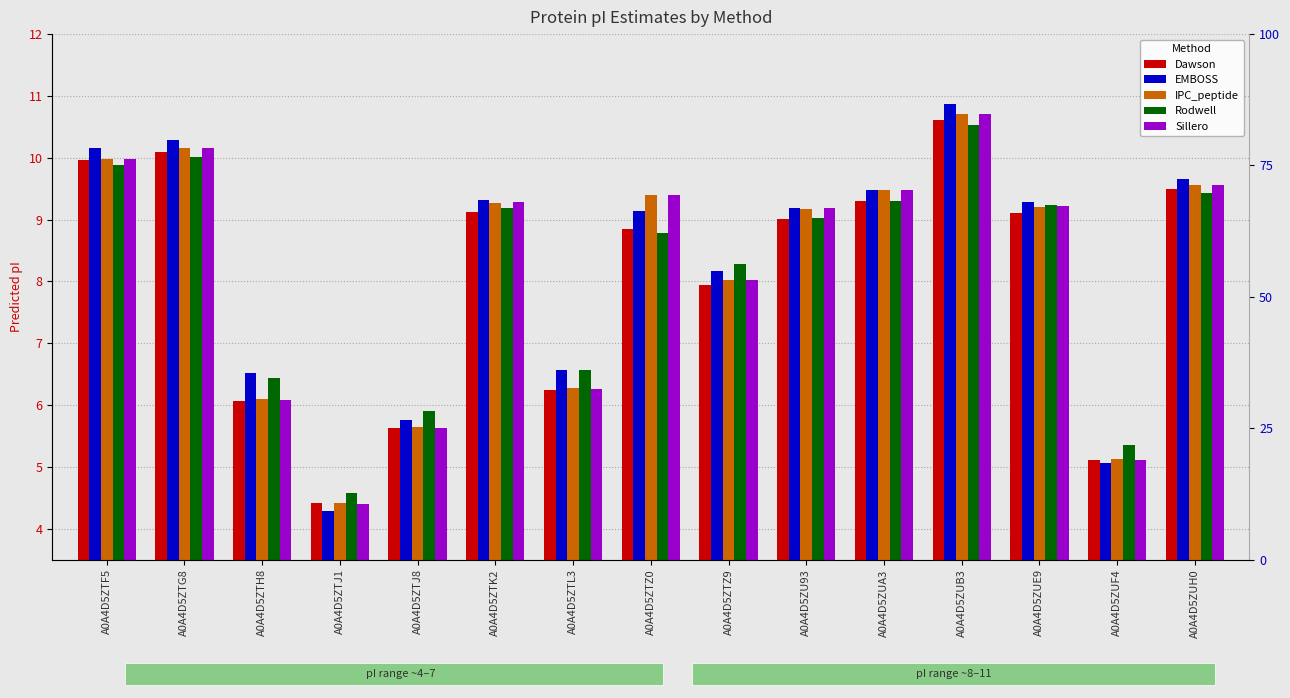

Rank the series at A0A4D5ZUE9 from highest to lowest value.

EMBOSS, Rodwell, Sillero, IPC_peptide, Dawson